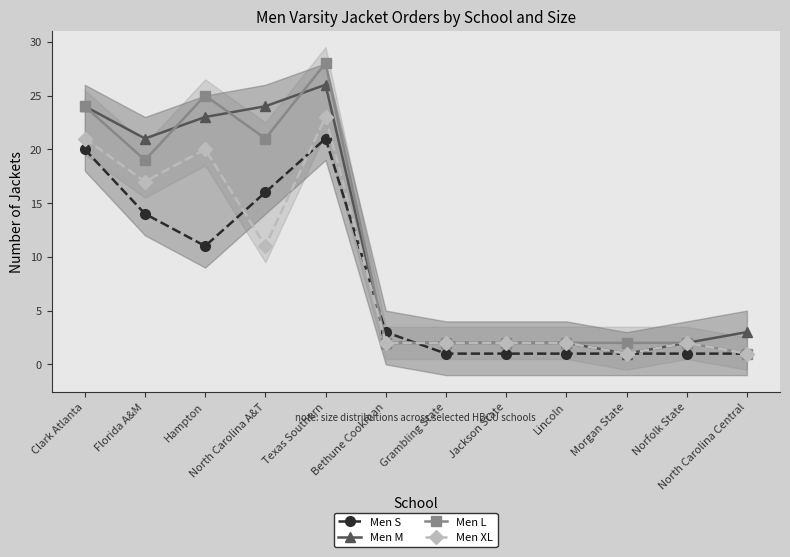

Which series changed the most between Florida A&M and Jackson State?

Men M